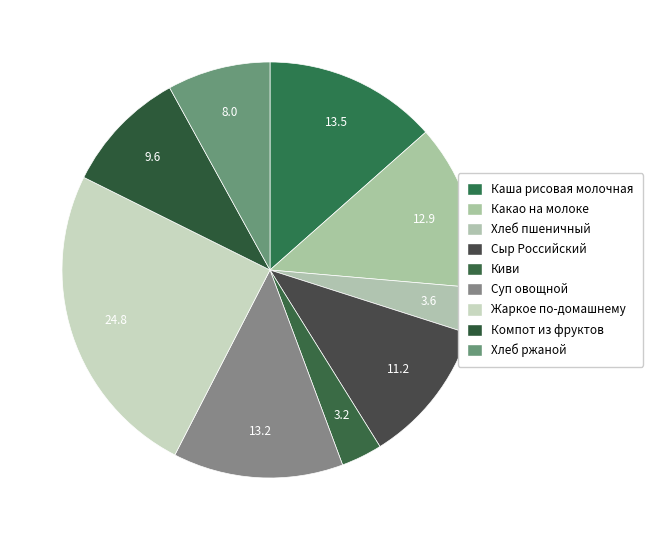

Rank the categories by value from lowest to highest.

Киви, Хлеб пшеничный, Хлеб ржаной, Компот из свежих фруктов, Сыр Российский порционный, Какао на молоке, Суп овощной на мясном бульоне, Каша рисовая молочная с маслом слив, Жаркое по-домашнему